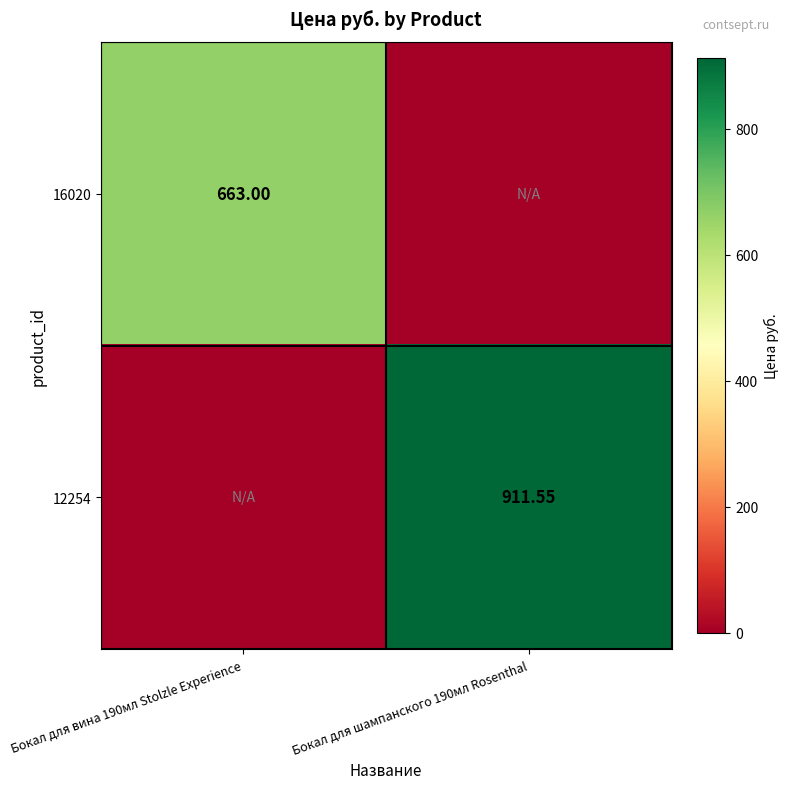

True or false: 16020 has a value of 1025.9 at Бокал для вина 190мл Stolzle Experience.

False